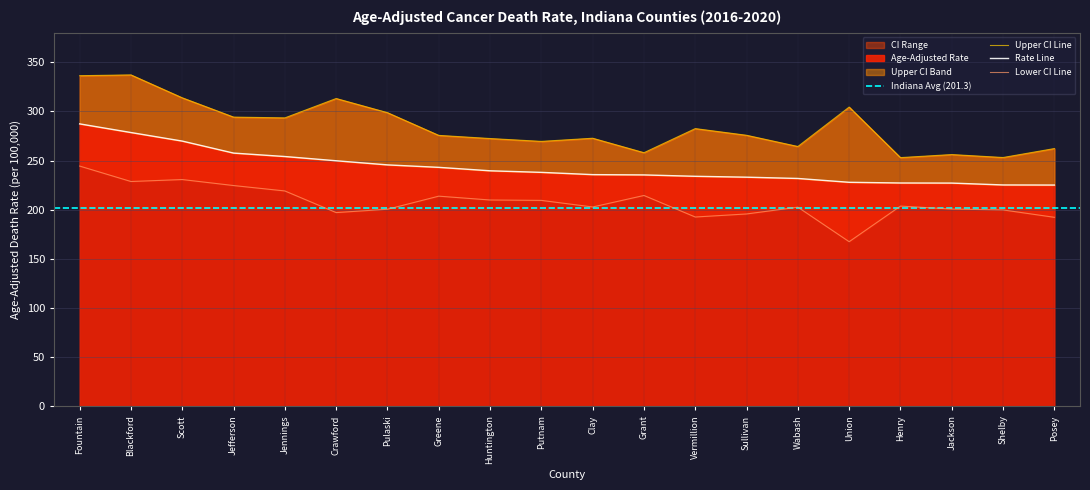

Where does the Lower CI series first go above 203?

Fountain